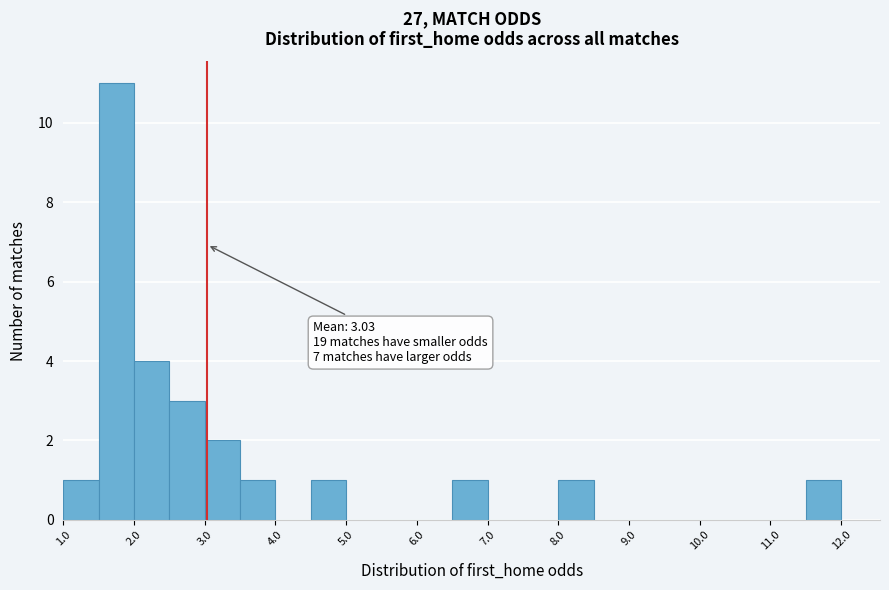

Which range on the x-axis has the tallest bar?

1.5 to 2.0